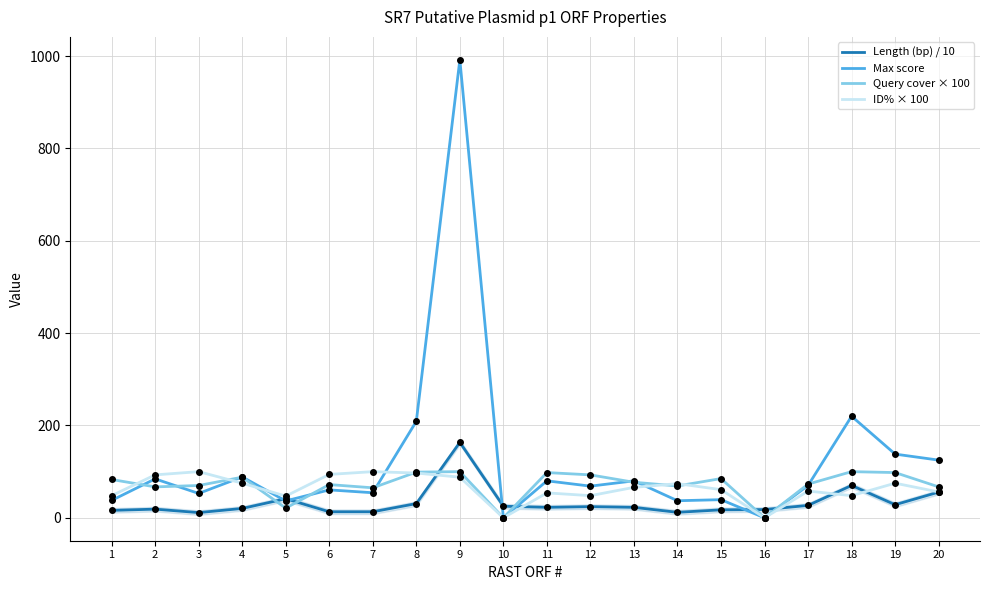

True or false: ID% × 100 has more than 0 points higher than both neighbors.

True